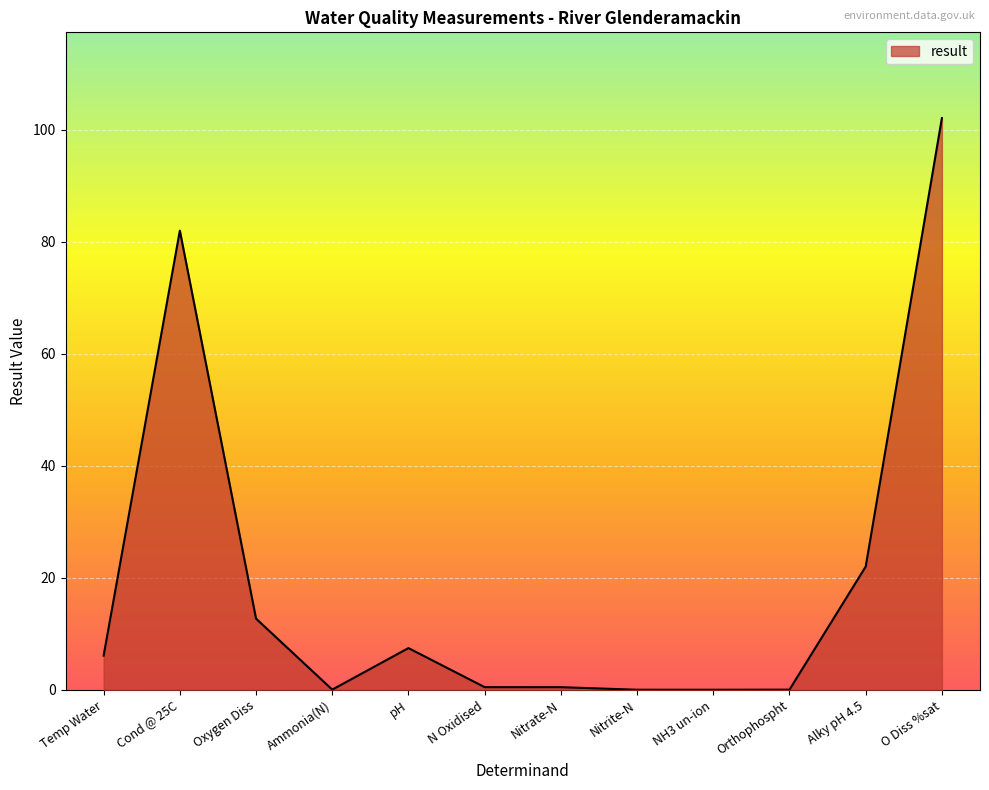

What is the difference between the maximum and minimum values?

102.1